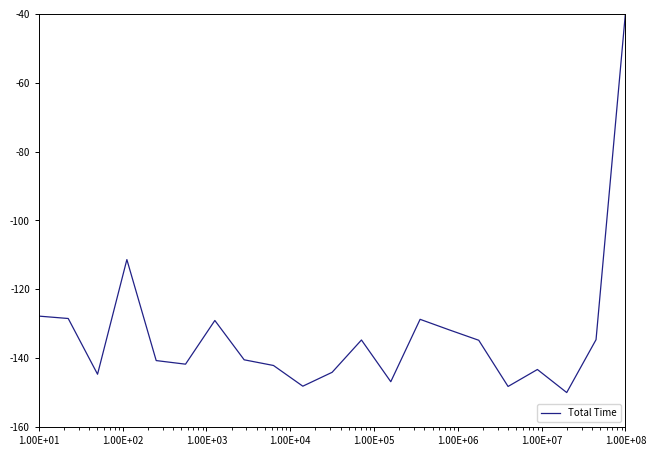

How many values exceed -140?

10